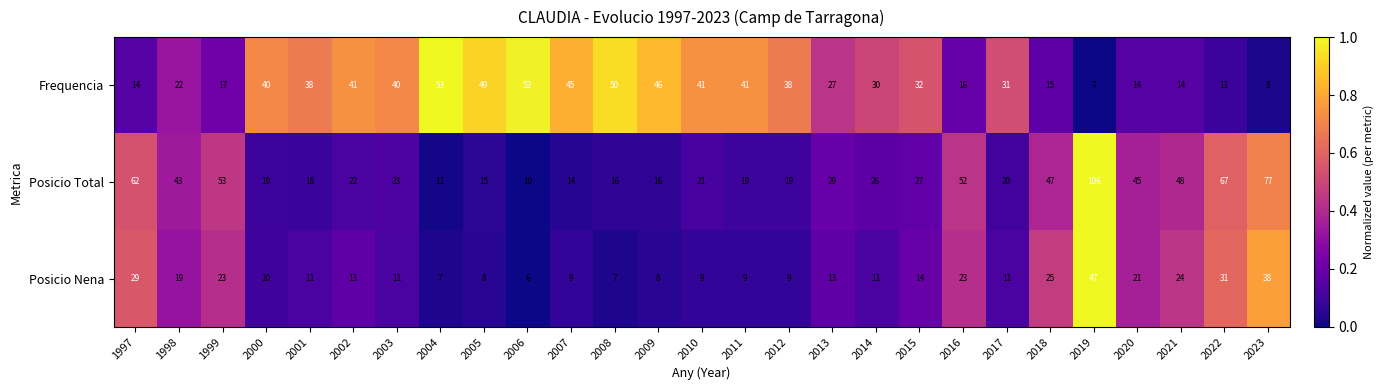

Is it true that Posicio Nena equals 10 at 2023?

False